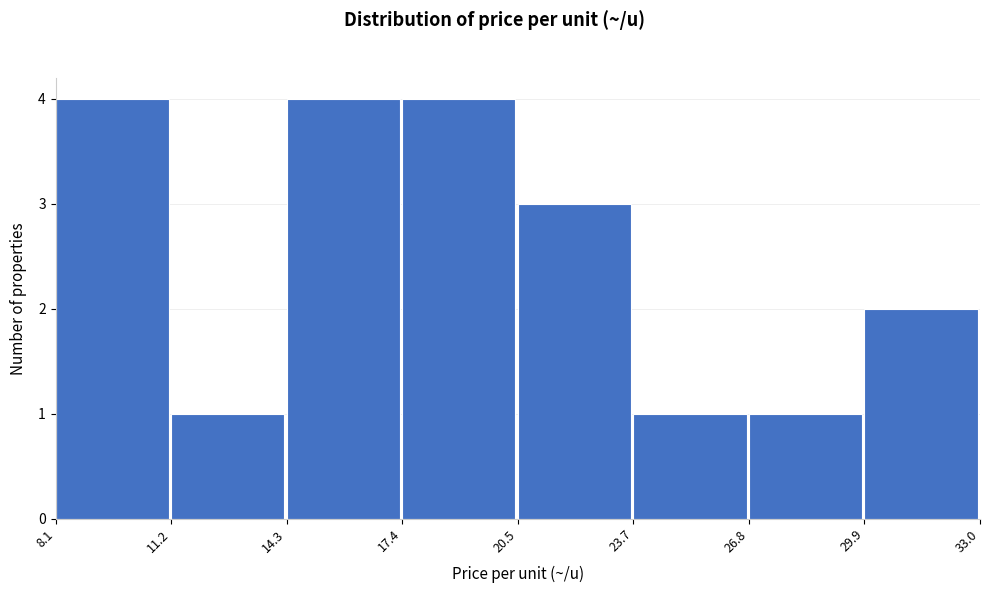

What is the height of the bar covering 23.7 to 26.8 on the x-axis? The values are not printed on the chart, so give them approximately, as read against the axis.

1